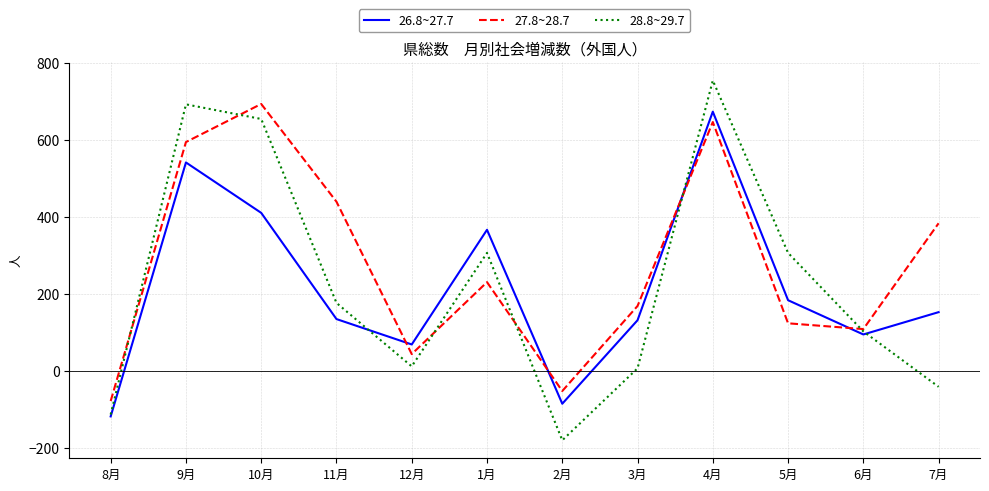

True or false: 27.8~28.7 and 26.8~27.7 cross at least once.

True